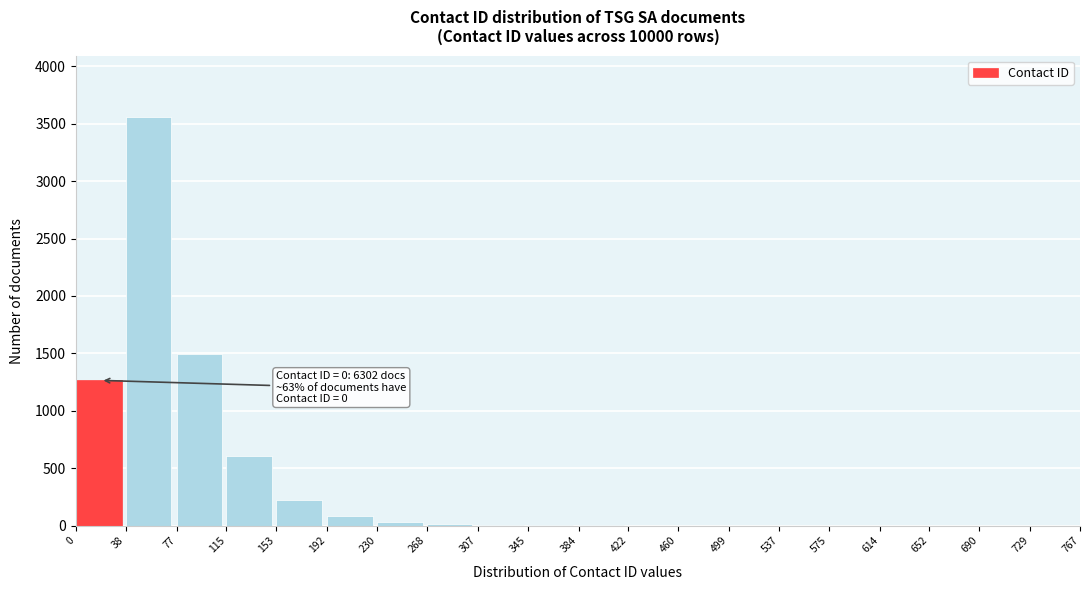

What is the sum of all values?

7303